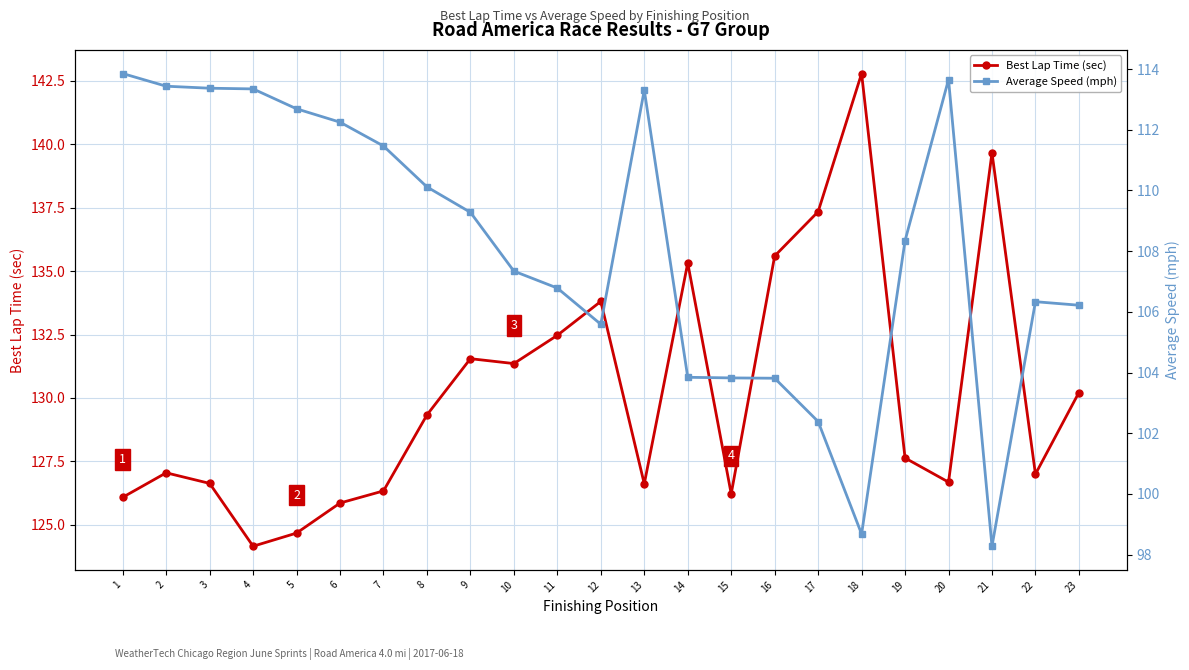

The Average Speed (mph) series shows 103.8 at 14. True or false?

True